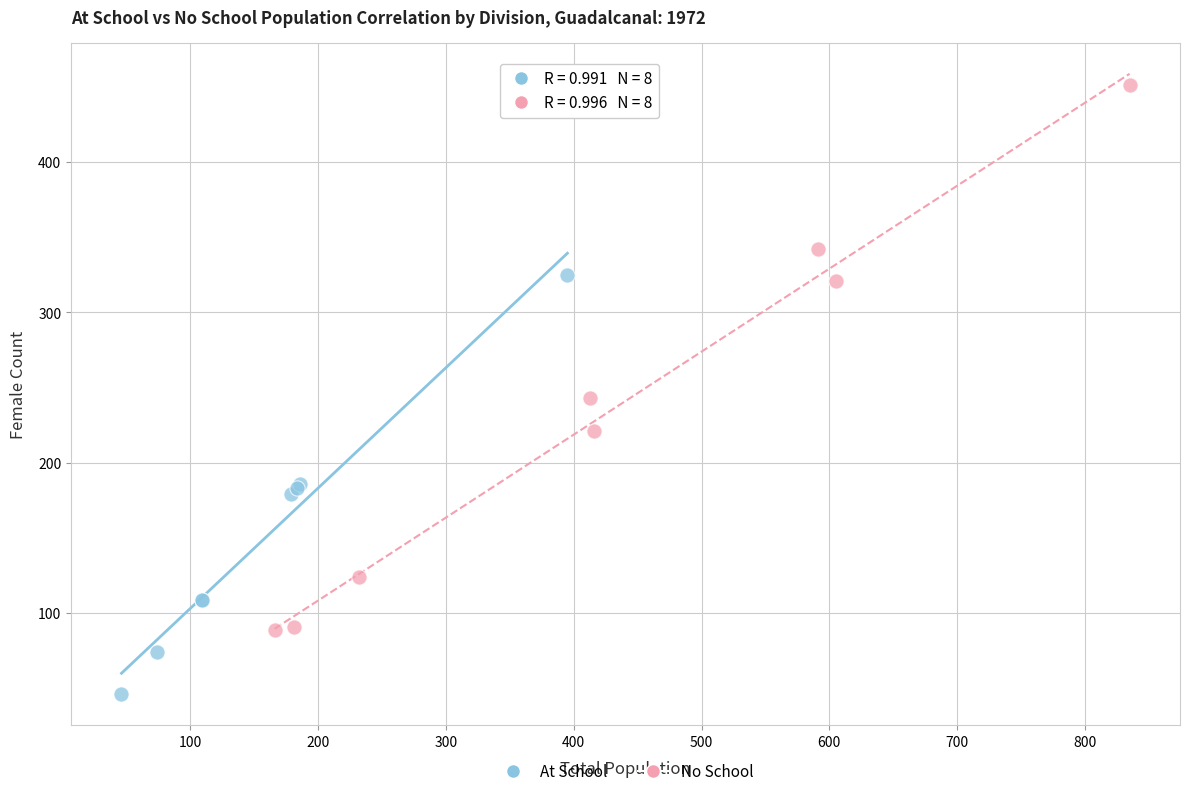

What are all the series names shown in the legend?

At School, No School